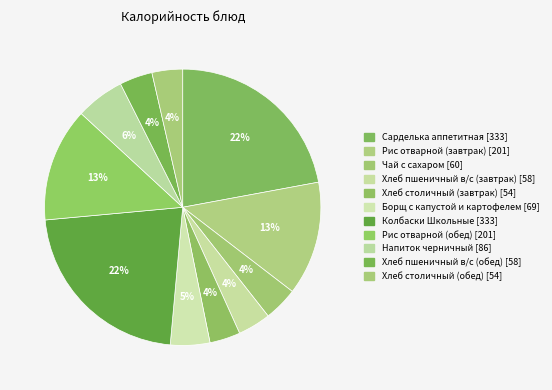

Does Хлеб столичный (завтрак) account for over 50% of the chart?

No